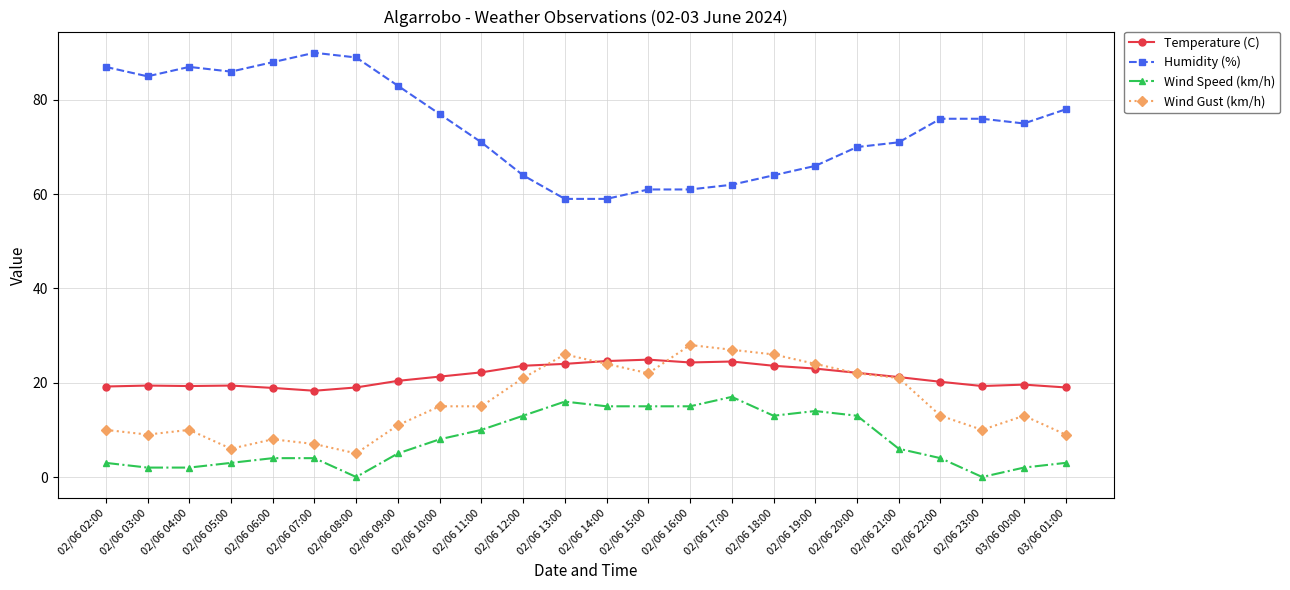

What is the lowest value of the Temperature (C) series?

18.3